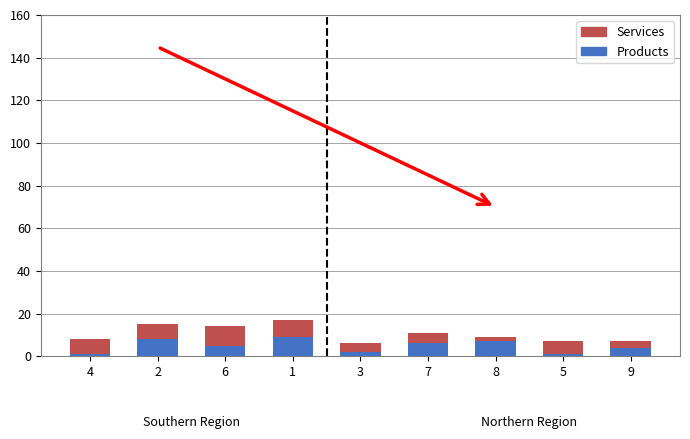

What is the sum of all Products values?

43